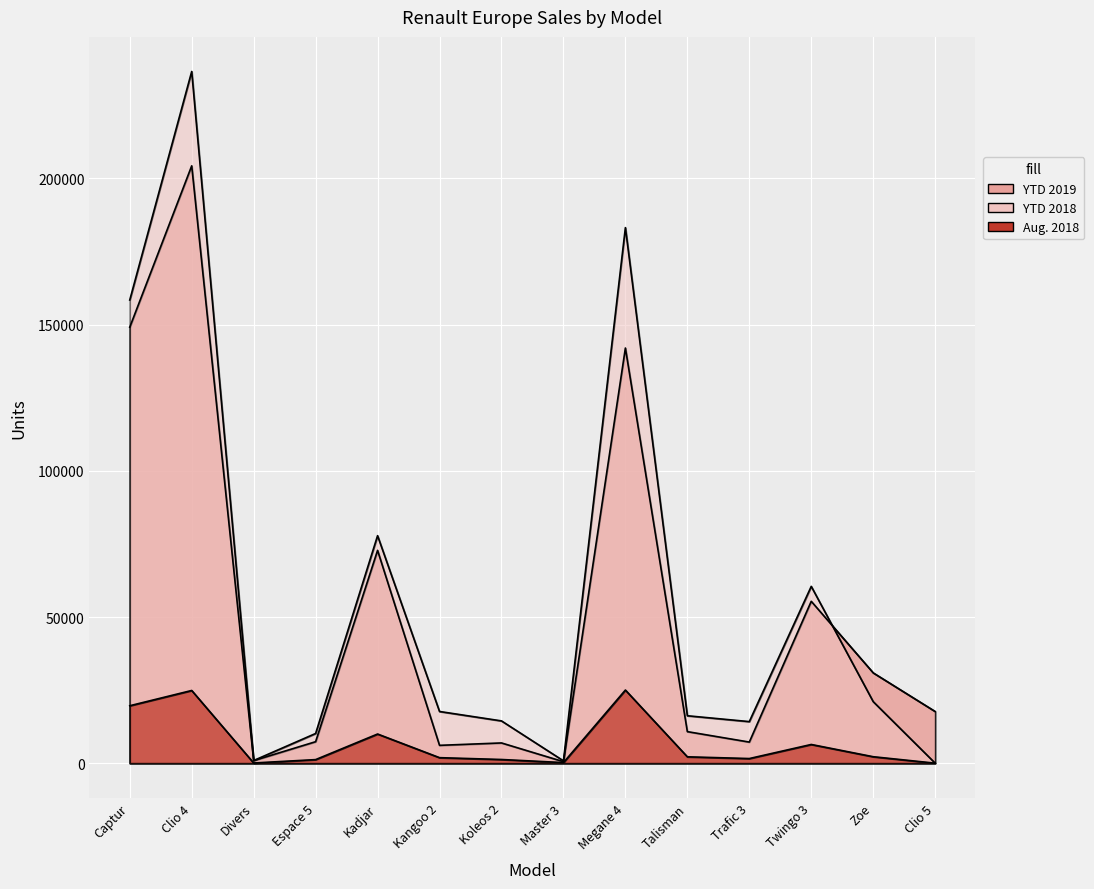

What is the sum of all YTD 2018 values?

811986